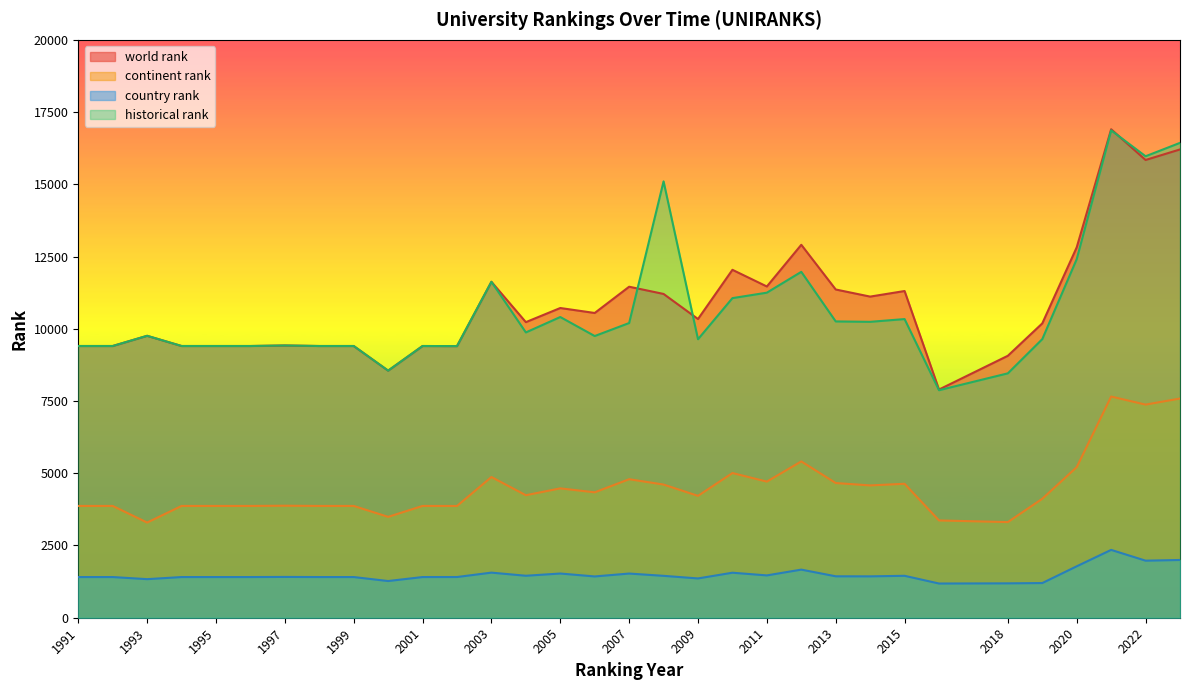

What is the sum of the historical rank values at 2009 and 1996?

19042